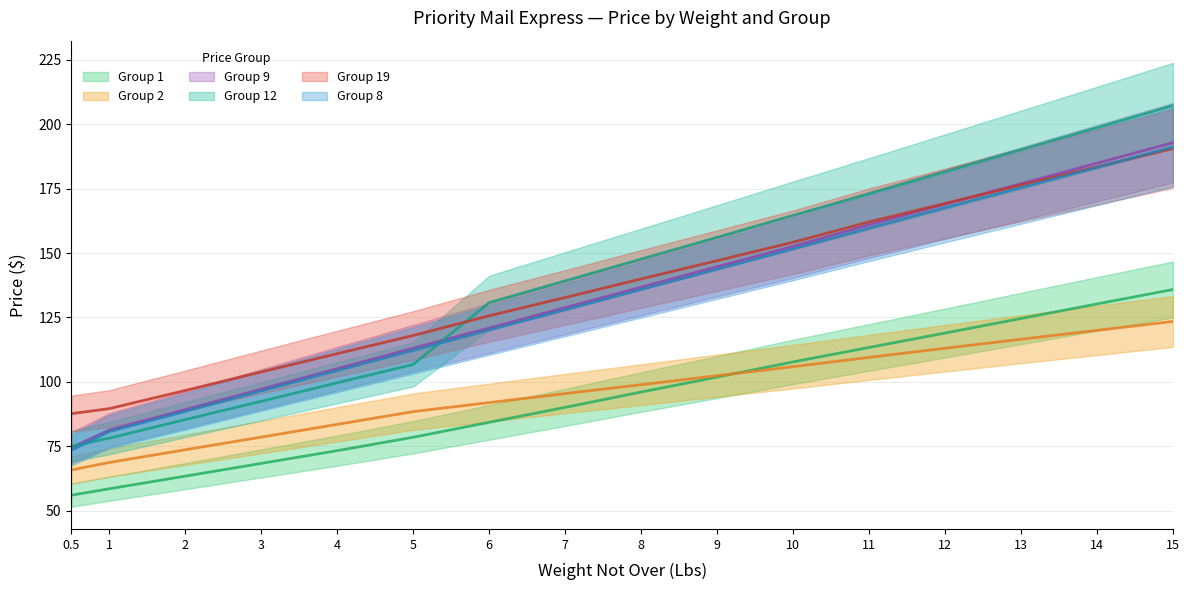

Is the value of Group 1 at 5 greater than the value of Group 2 at 13?

No